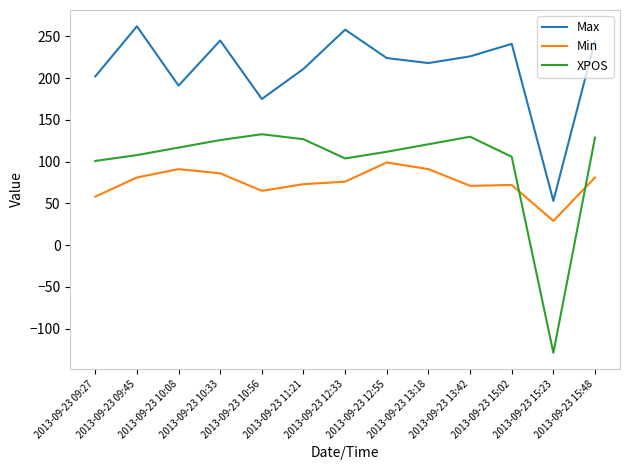

True or false: XPOS and Min intersect in this chart.

True